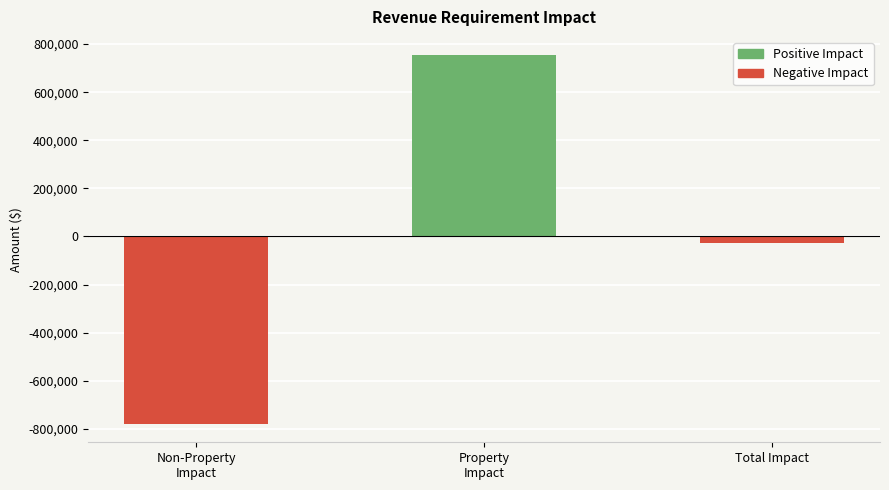

Is it true that the value at Non-Property
Impact is -779358?

True